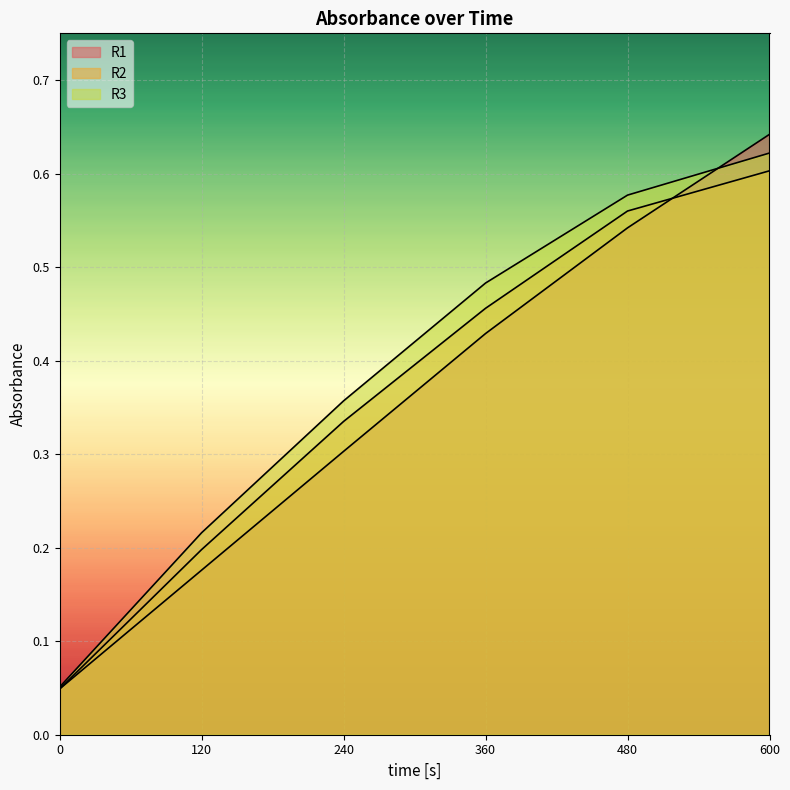

Which series has the largest total across all categories?

R3